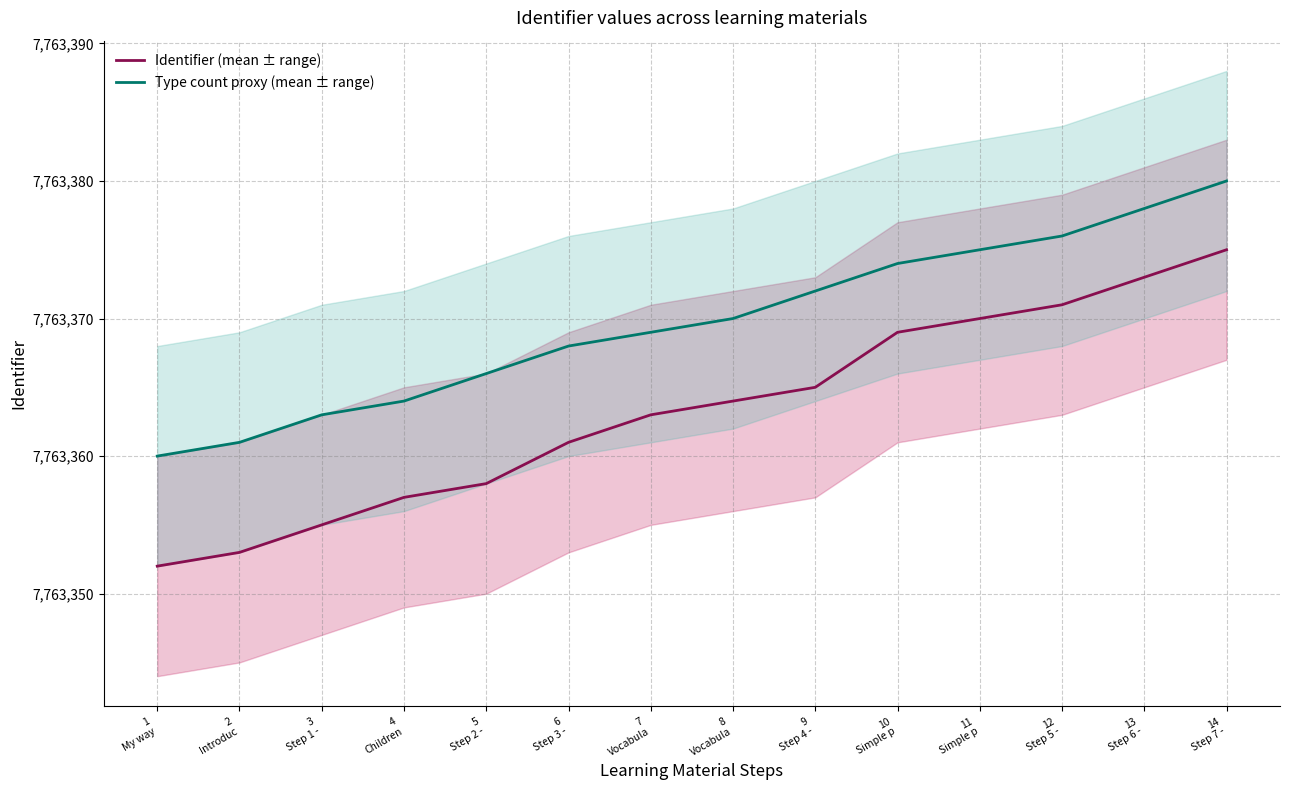

List the series in order of their peak value, highest first.

Type count proxy (mean ± range), Identifier (mean ± range)